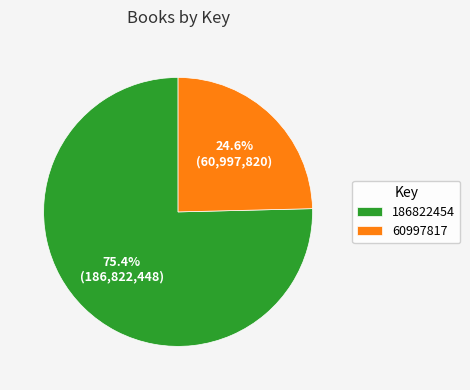

Is it true that 186822454 is 75% of the pie?

True